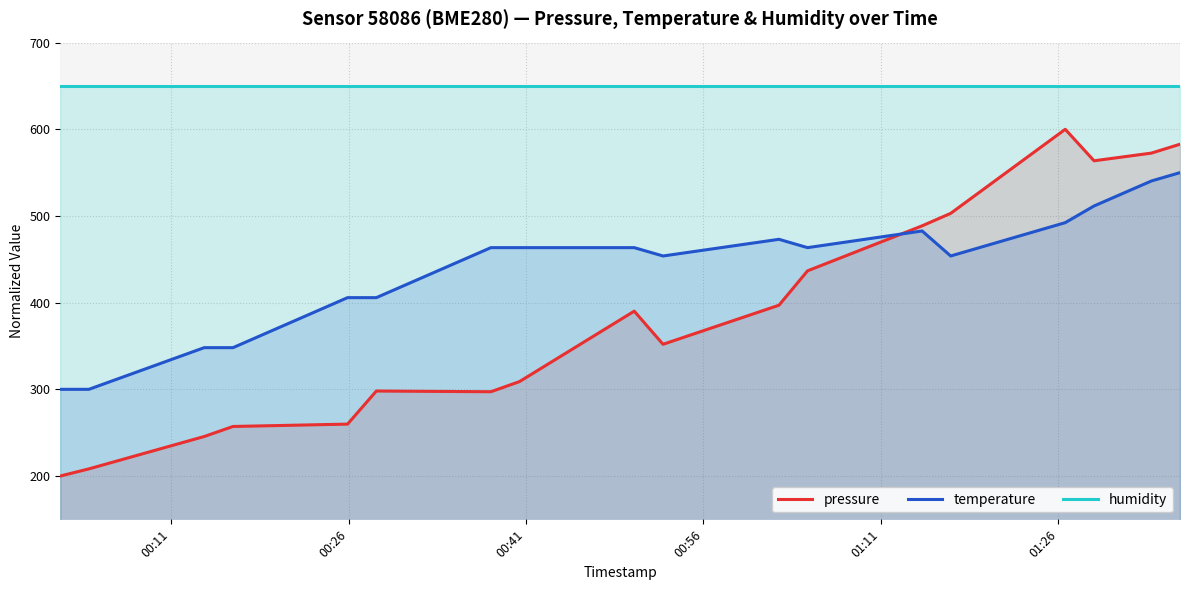

What is the maximum value for temperature?

550.0